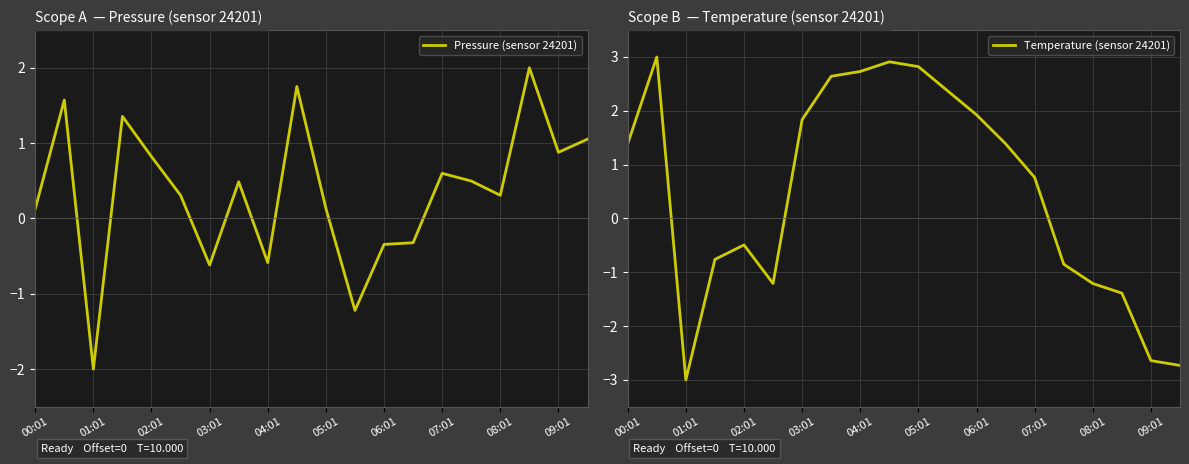

Which series has the widest spread of values?

Temperature (sensor 24201)